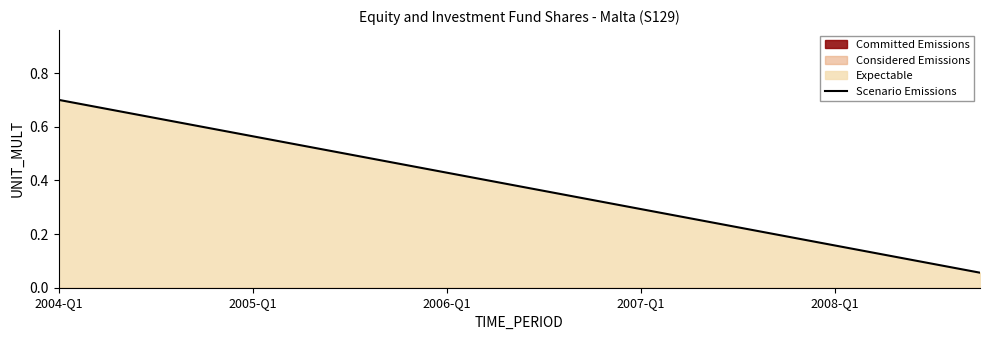

Which category has the highest value in the Scenario Emissions series?

2004-Q1